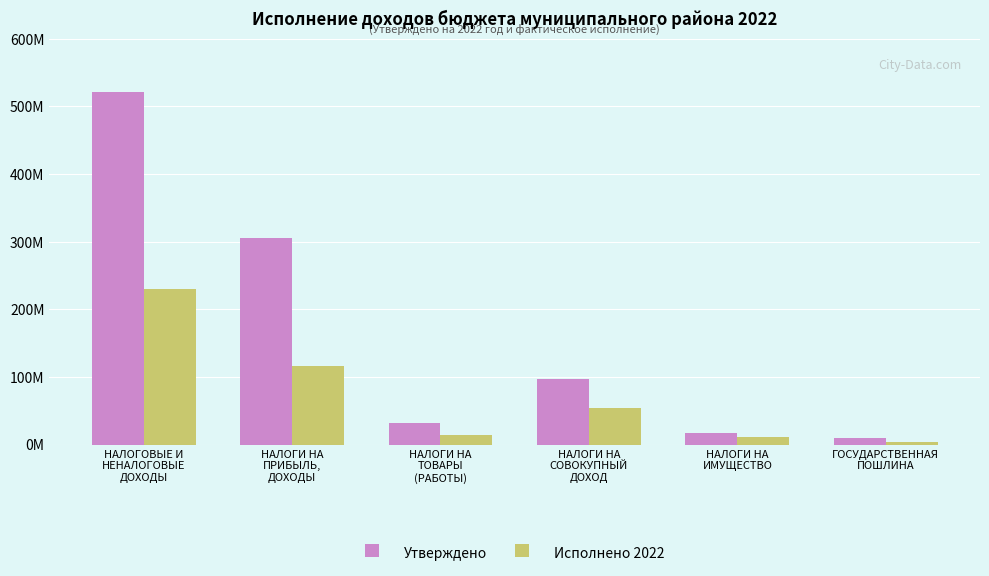

What are all the series names shown in the legend?

Утверждено, Исполнено 2022